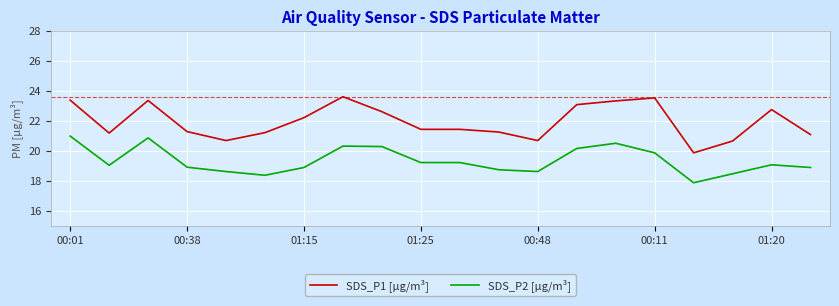

Which series has the largest range (max minus min)?

SDS_P1 [µg/m³]